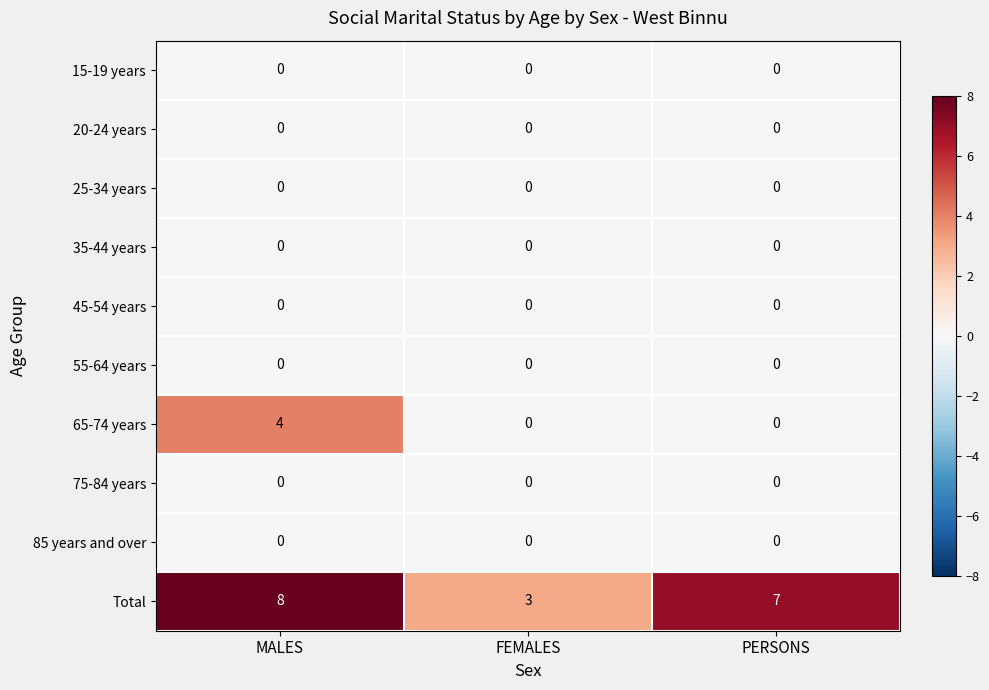

What is the maximum value shown in the chart?

8